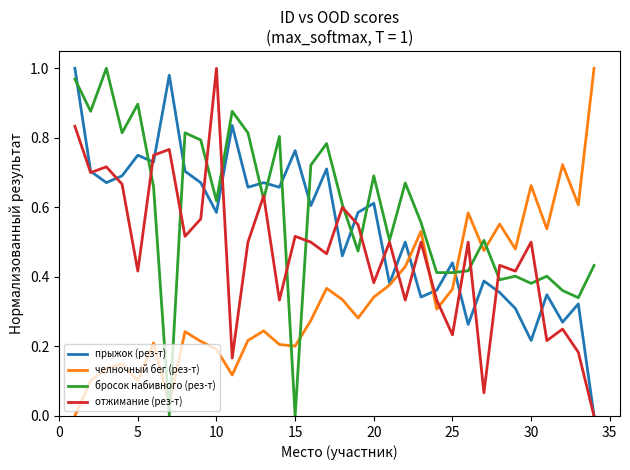

Does the chart display data point markers on the line(s)?

No